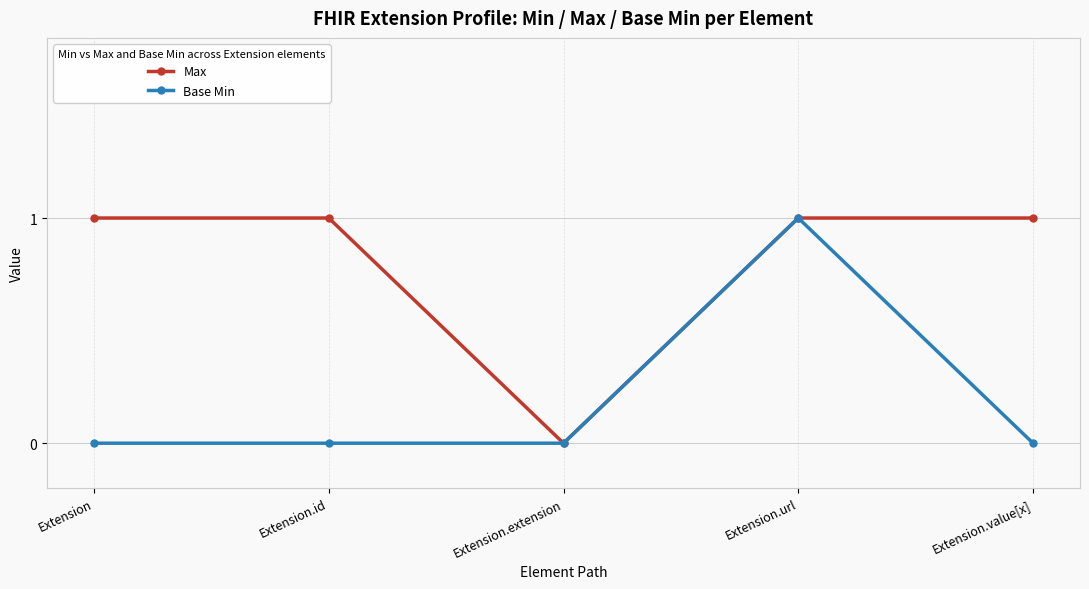

What is the total value across all series at Extension.url?

2